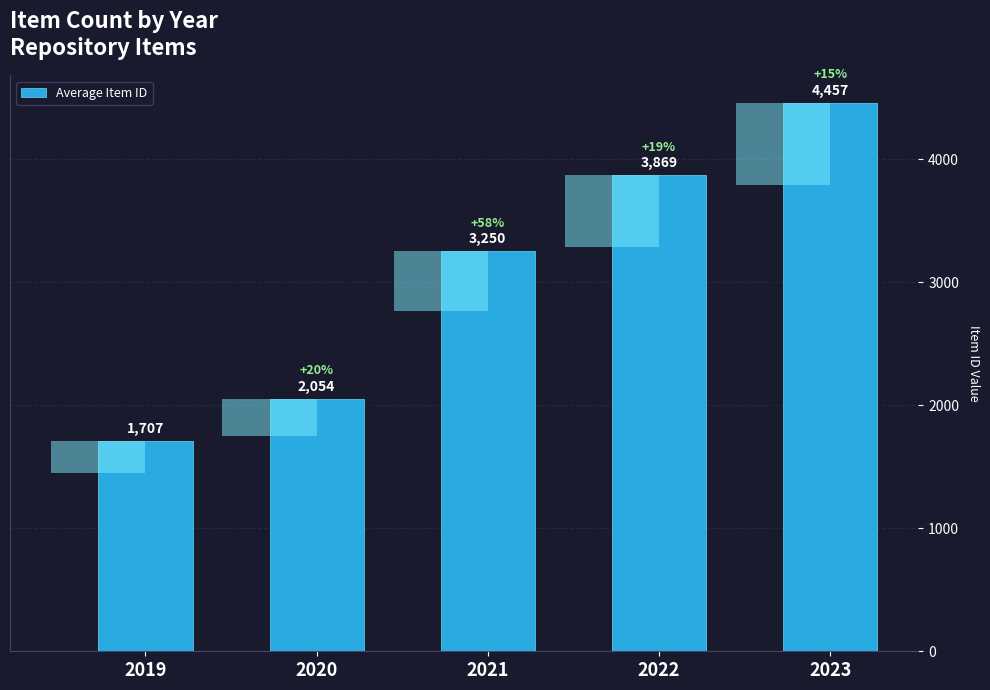

What is the sum of all values?

15337